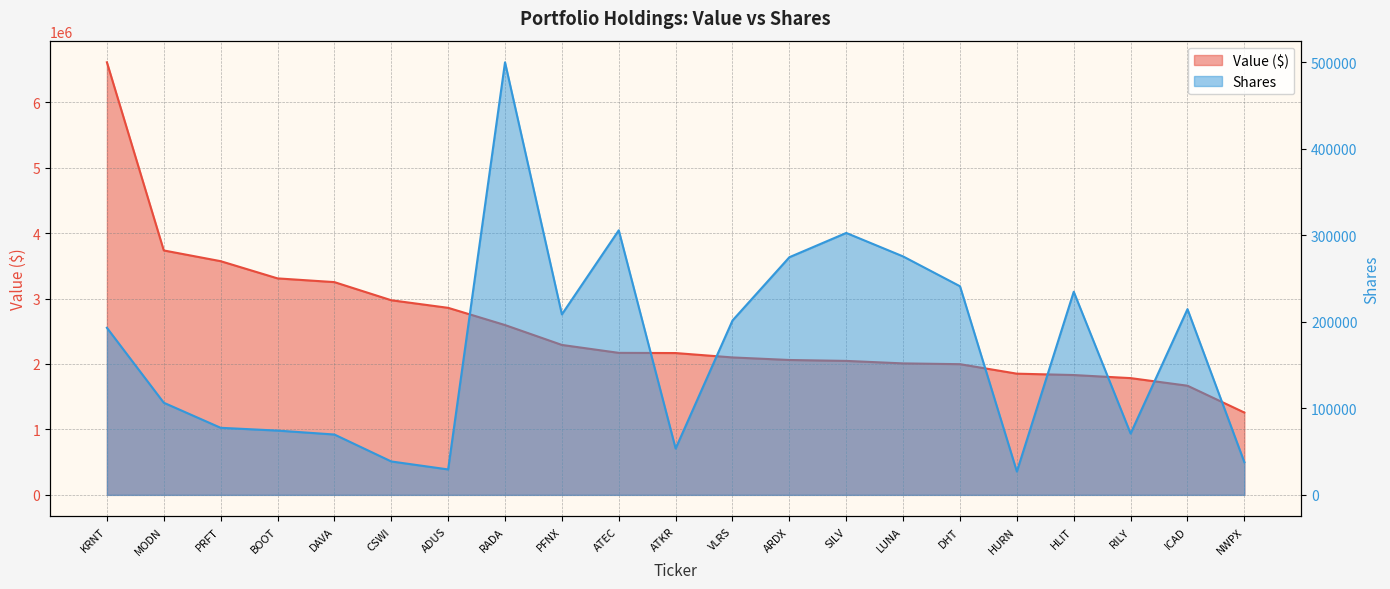

Where does the Shares or principal amount series first go above 193102?

RADA